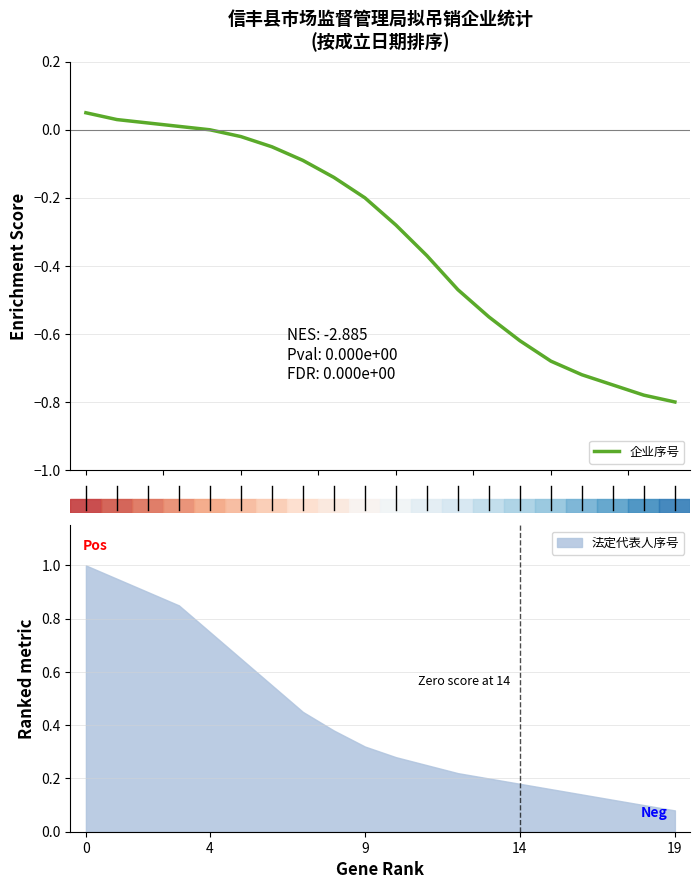

Is it true that 法定代表人序号 equals 1.1 at 4?

False